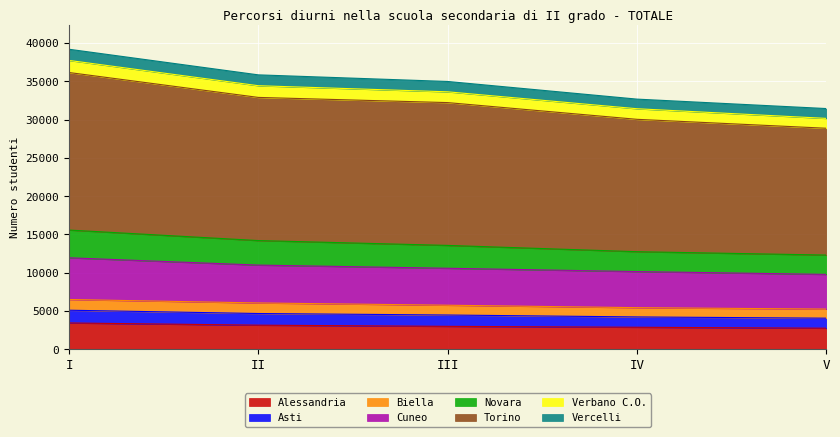

How many lines are shown in the chart?

8